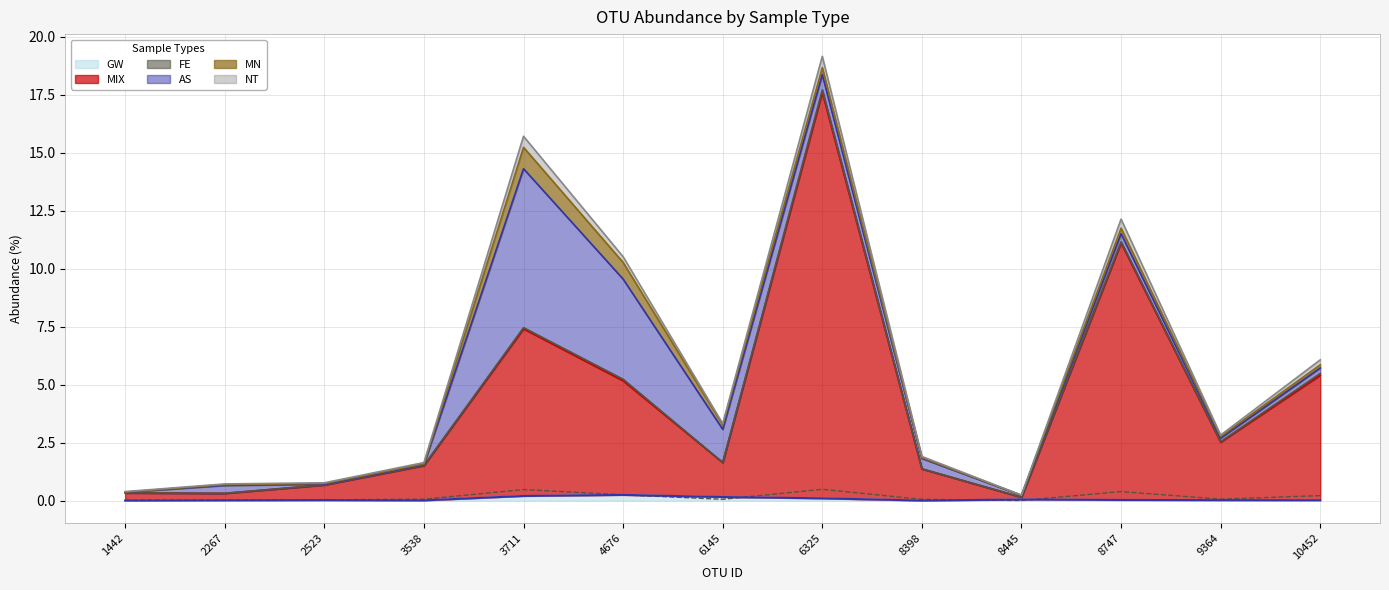

Is it true that MIX equals 2.4 at 8398?

False